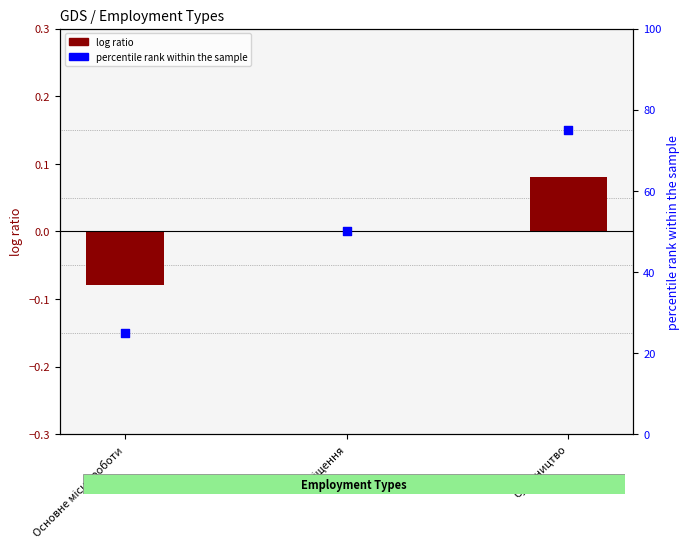

Which series has the largest Y range (max minus min)?

percentile rank within the sample